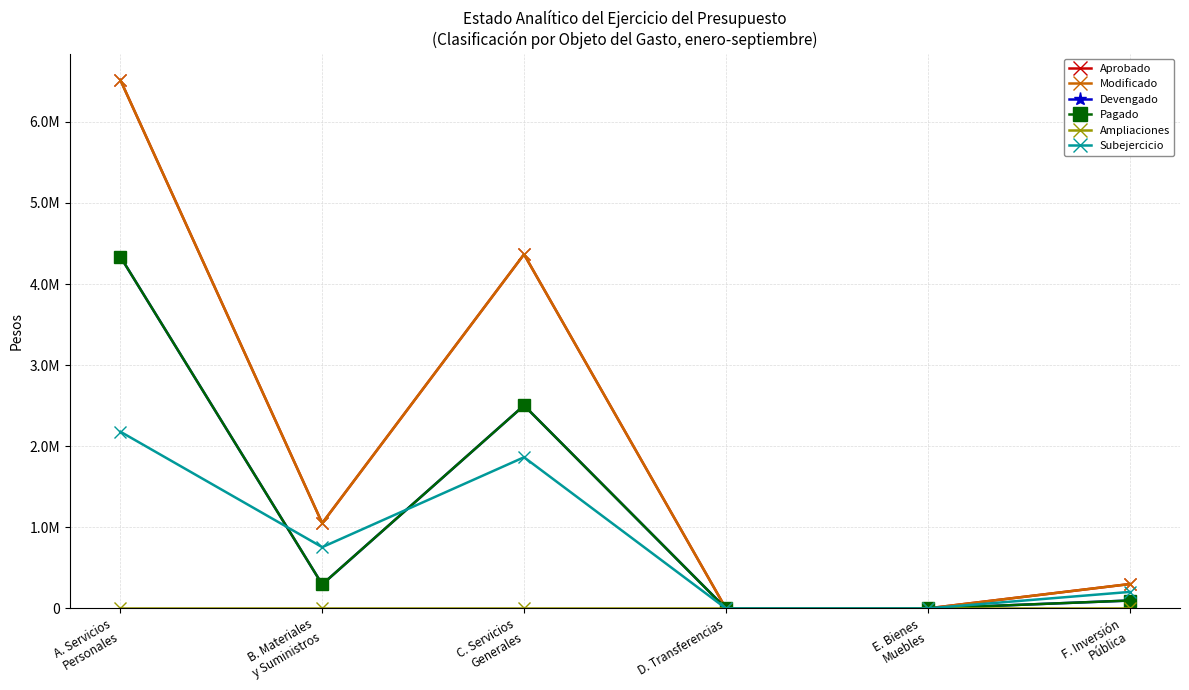

Read the Devengado value at C. Servicios
Generales.

2502508.9